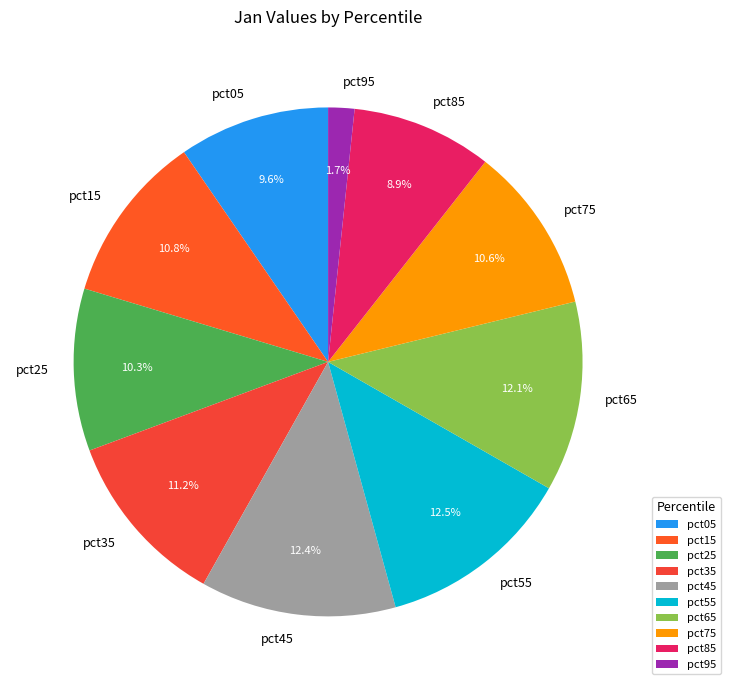

Does pct95 represent more than half of the total?

No